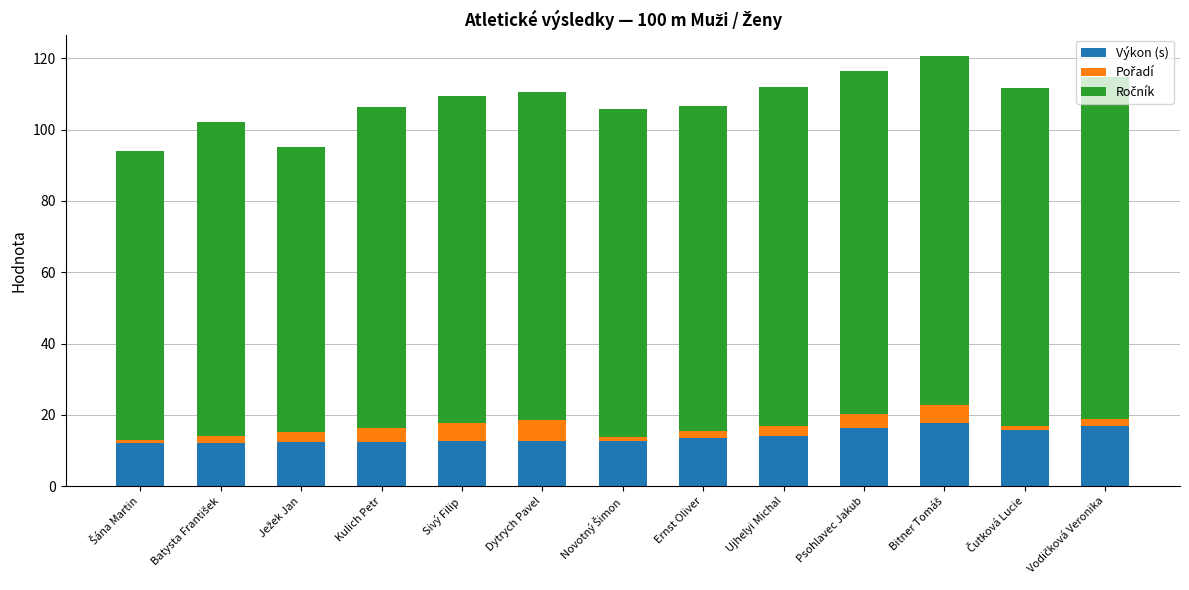

The value of Výkon (s) at Ernst Oliver is 20.3. True or false?

False